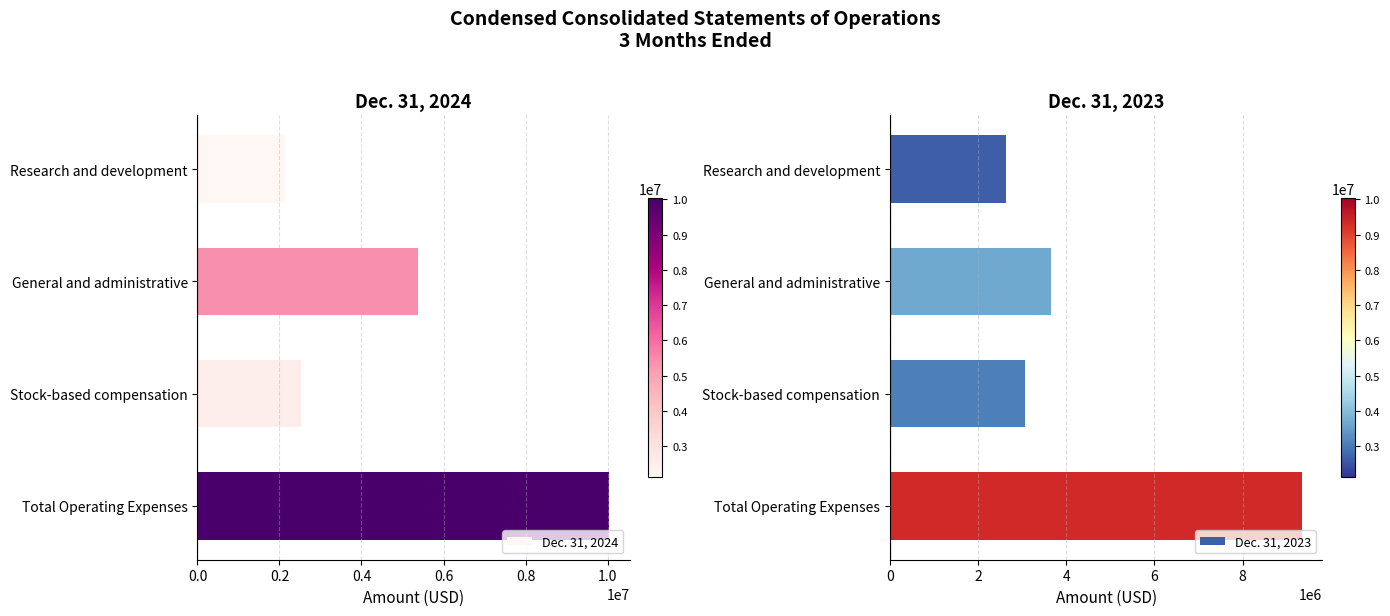

The value of Dec. 31, 2023 at Research and development is 1128334. True or false?

False